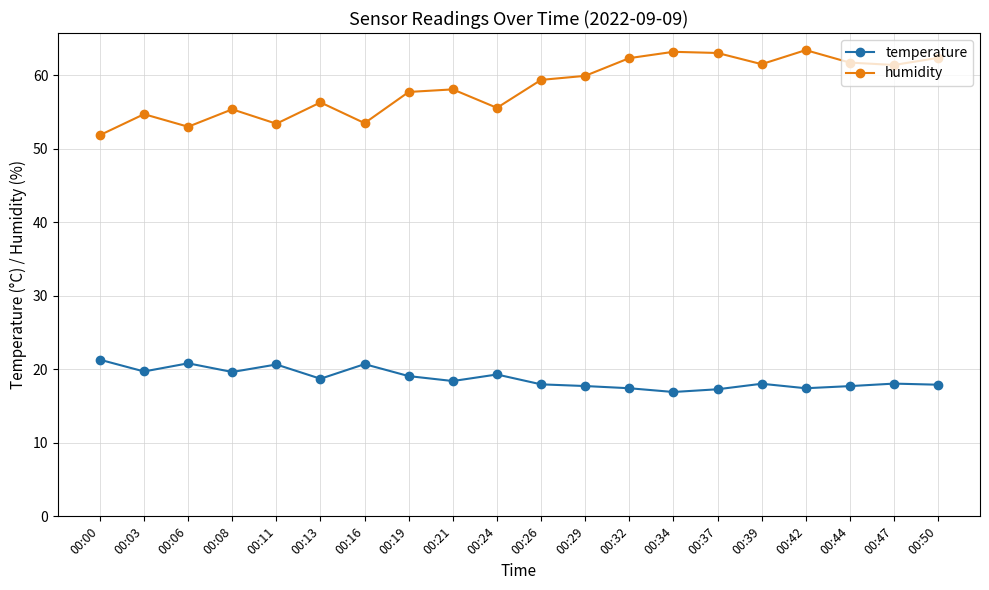

How many lines are shown in the chart?

2